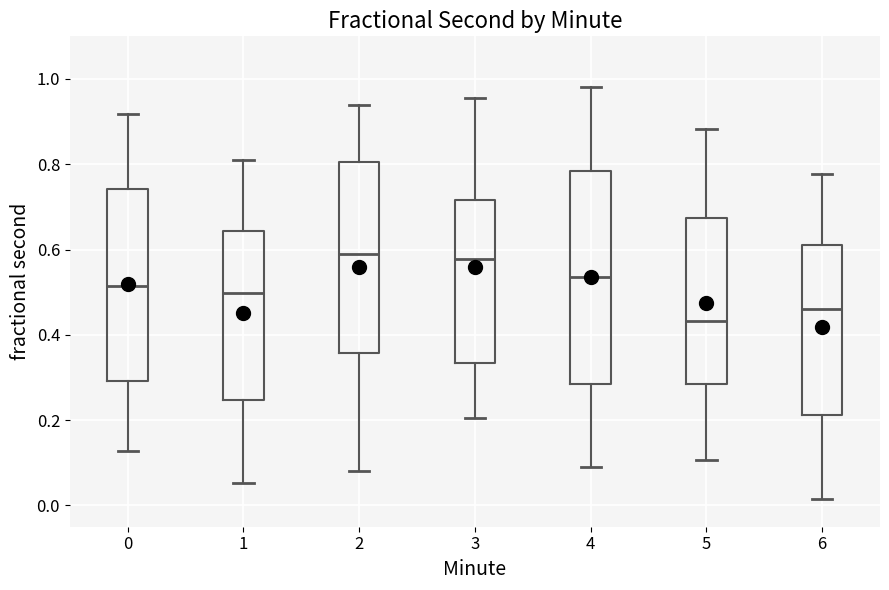

Which box is the tallest, from its lower edge to its upper edge?

4